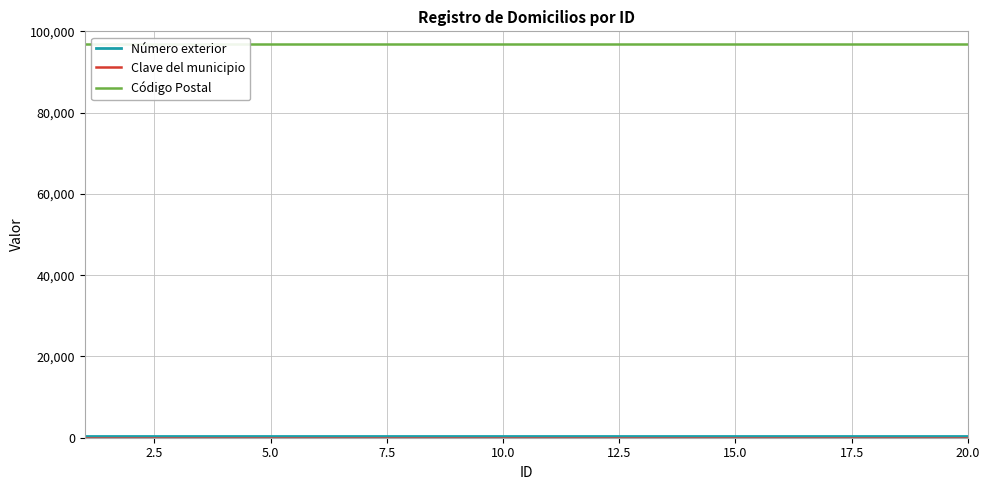

What are all the series names shown in the legend?

Número exterior, Clave del municipio, Código Postal